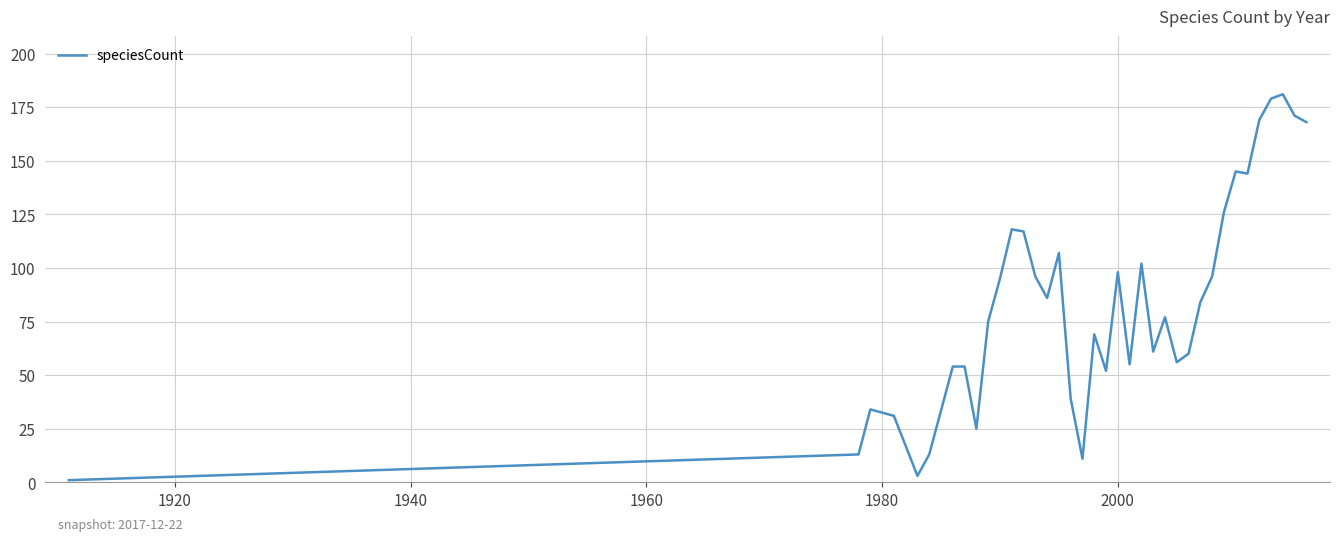

What is the maximum value shown in the chart?

181